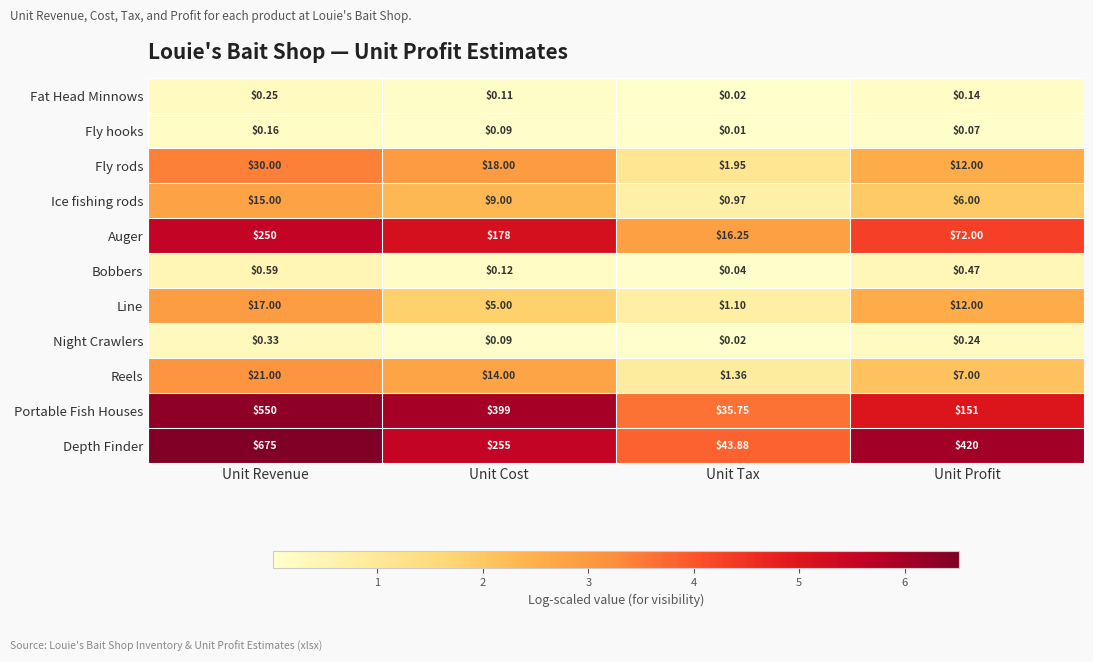

Rank the series by their maximum value, from highest to lowest.

Depth Finder, Portable Fish Houses, Auger, Fly rods, Reels, Line, Ice fishing rods, Bobbers, Night Crawlers, Fat Head Minnows, Fly hooks